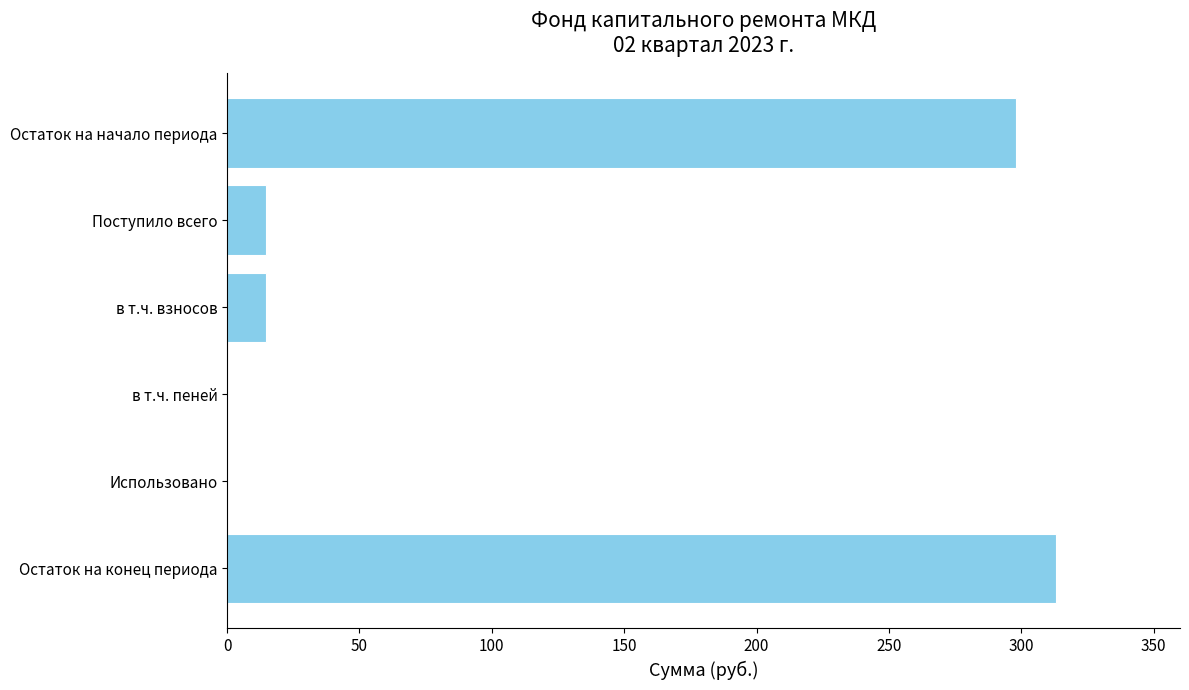

What is the approximate value at в т.ч. взносов?

14.8